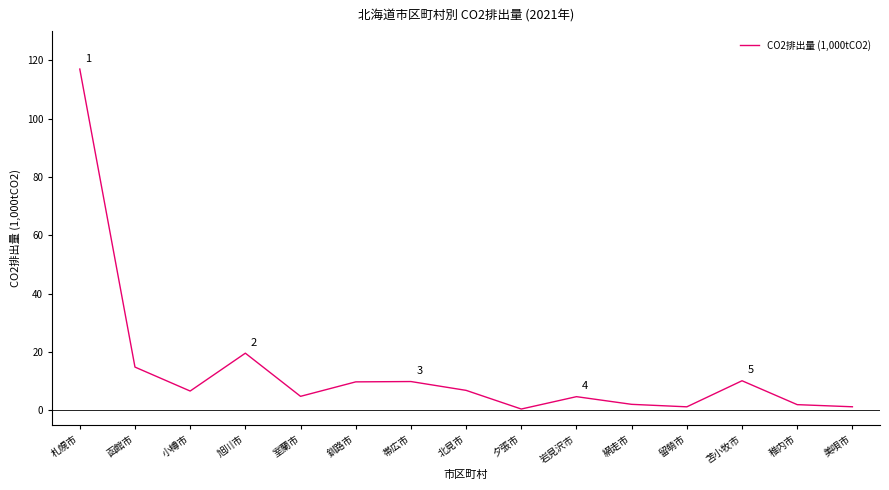

What is the difference between the second highest and second lowest values?

18.4